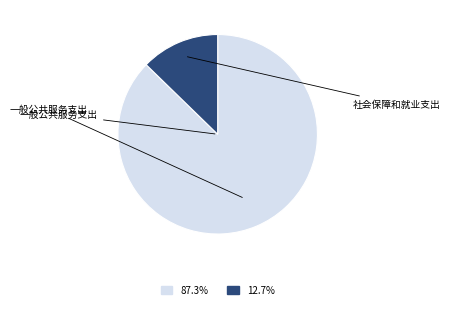

Does any single category account for the majority?

Yes